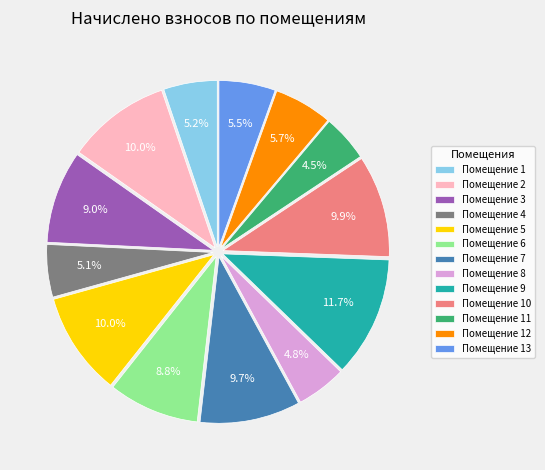

How many slices are in this pie chart?

13